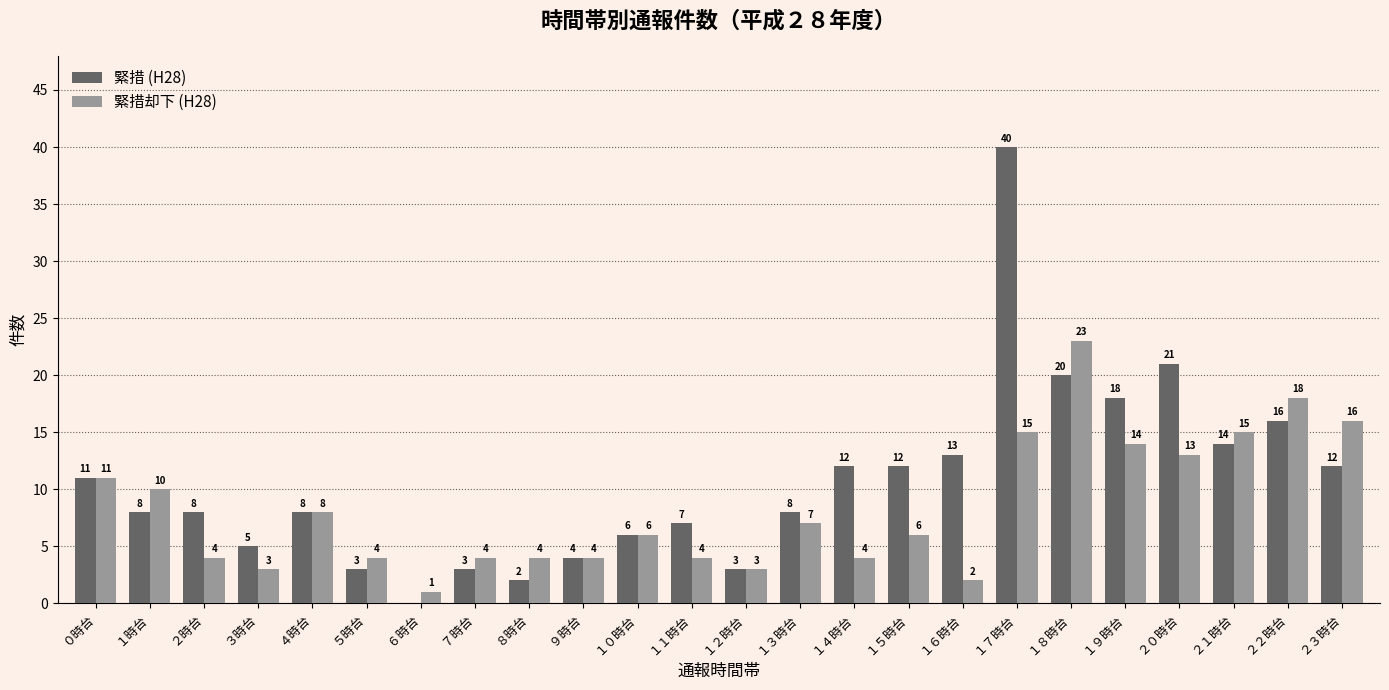

Which category has the highest value across all series?

１７時台